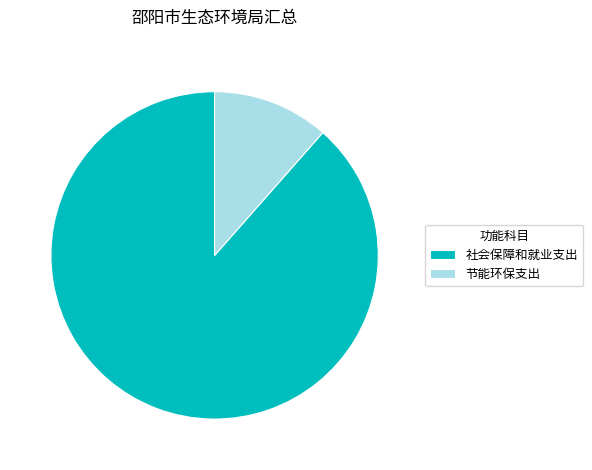

Is 社会保障和就业支出 the majority of the pie?

Yes